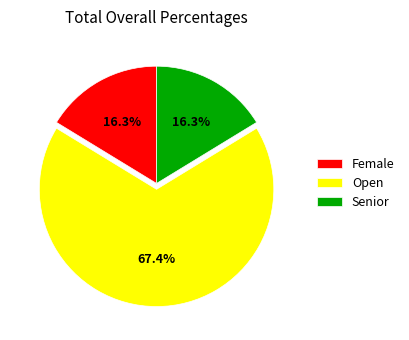

Approximately how many times larger is the value at Female compared to Senior?

1.0